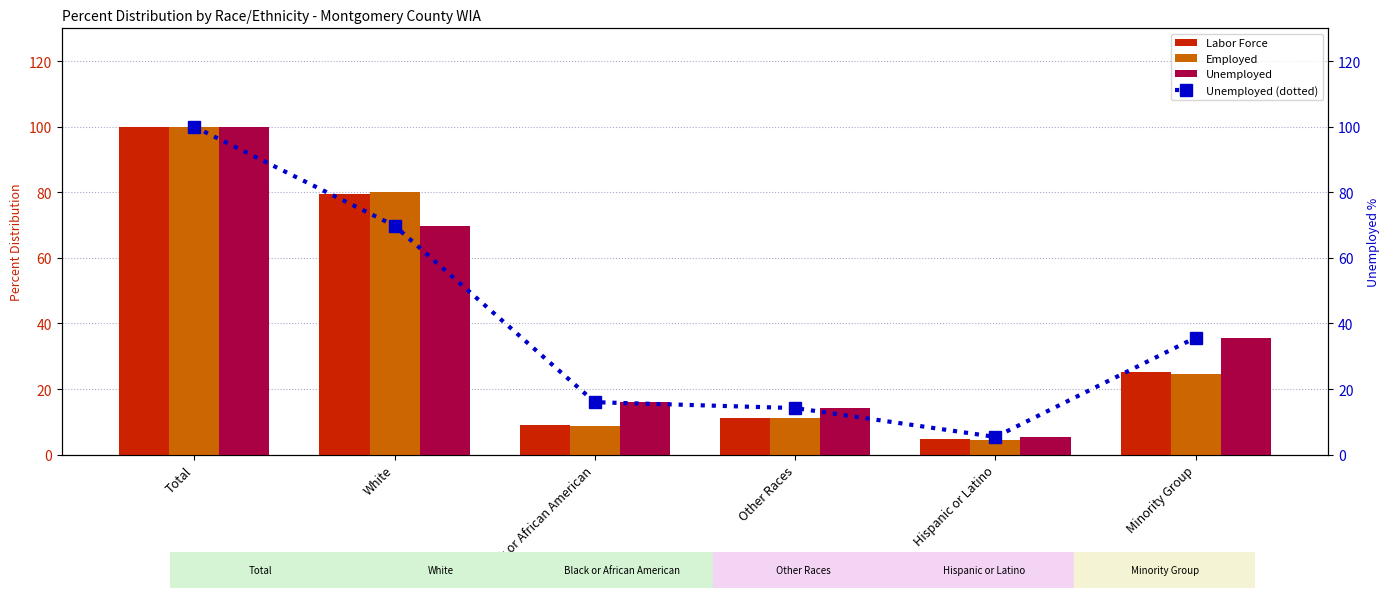

What position from the right is Black or African American?

4